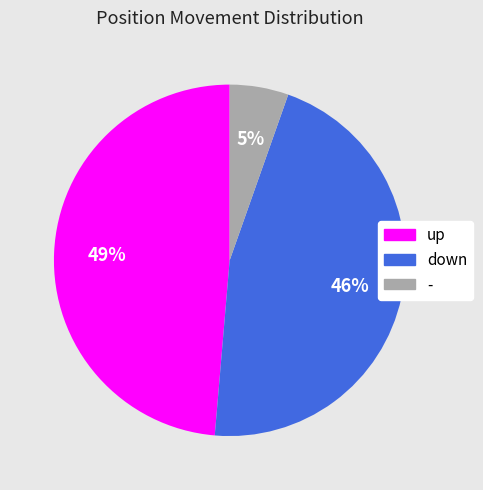

Which has a higher value, down or up?

up